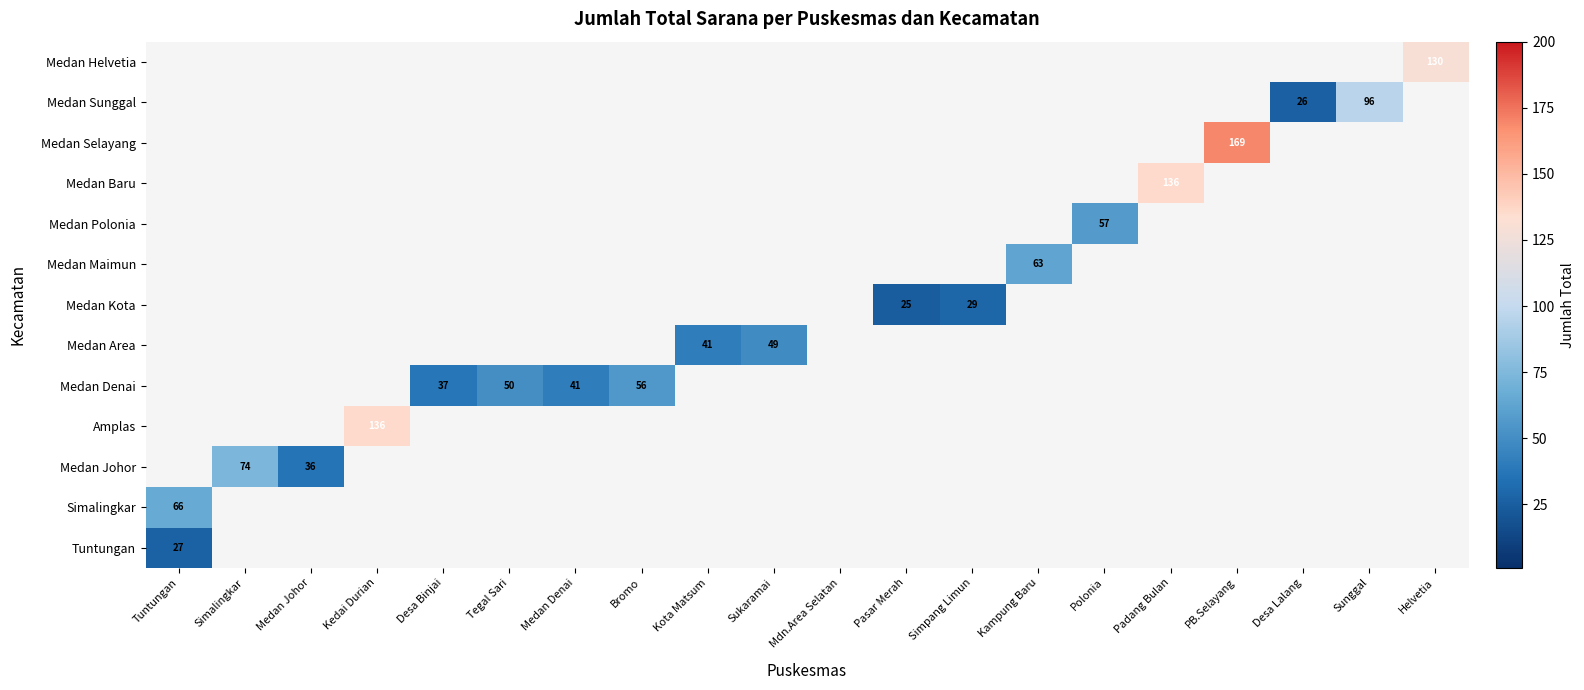

True or false: Amplas has a value of -53 at Medan Johor.

False